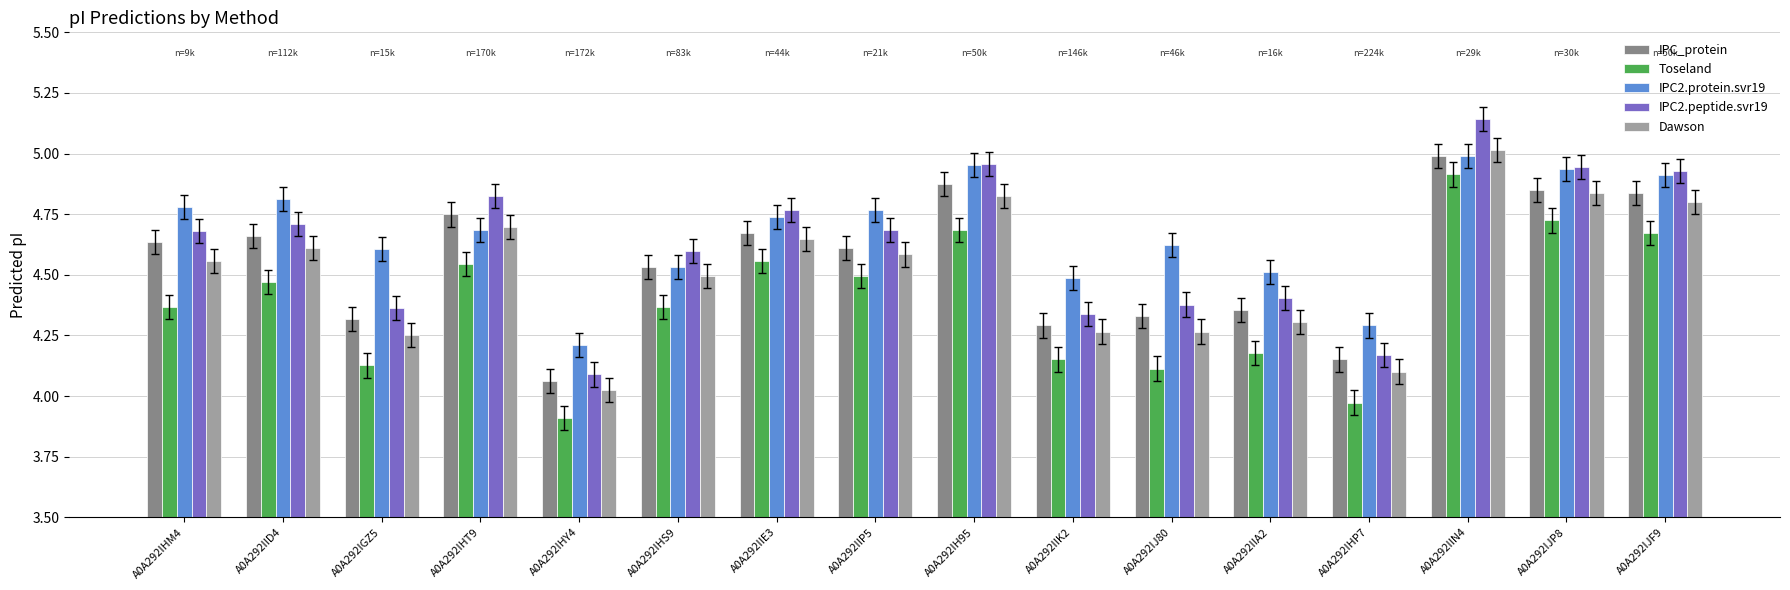

What is the difference between the second highest and second lowest values in the IPC2.protein.svr19 series?

0.7